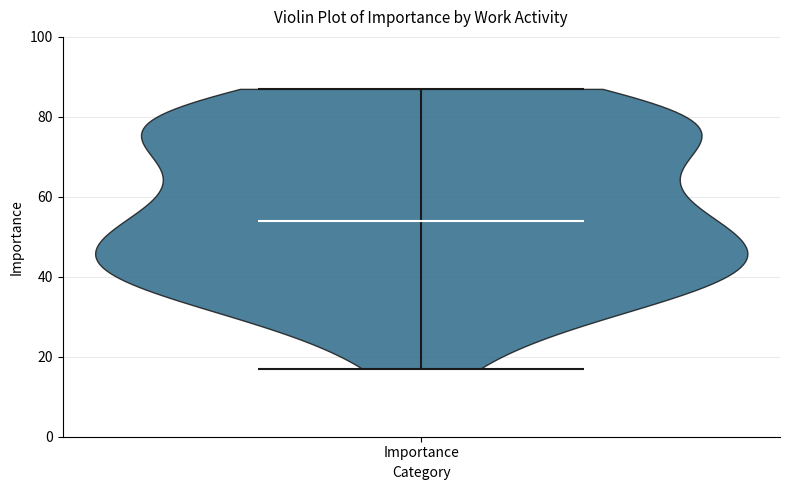

Read this violin plot against the y-axis: where its median line is, and the lowest and highest points the violin reaches. The values are not printed on the chart, so give them approximately, as read against the axis.

median line 54, lowest point 18, highest point 88